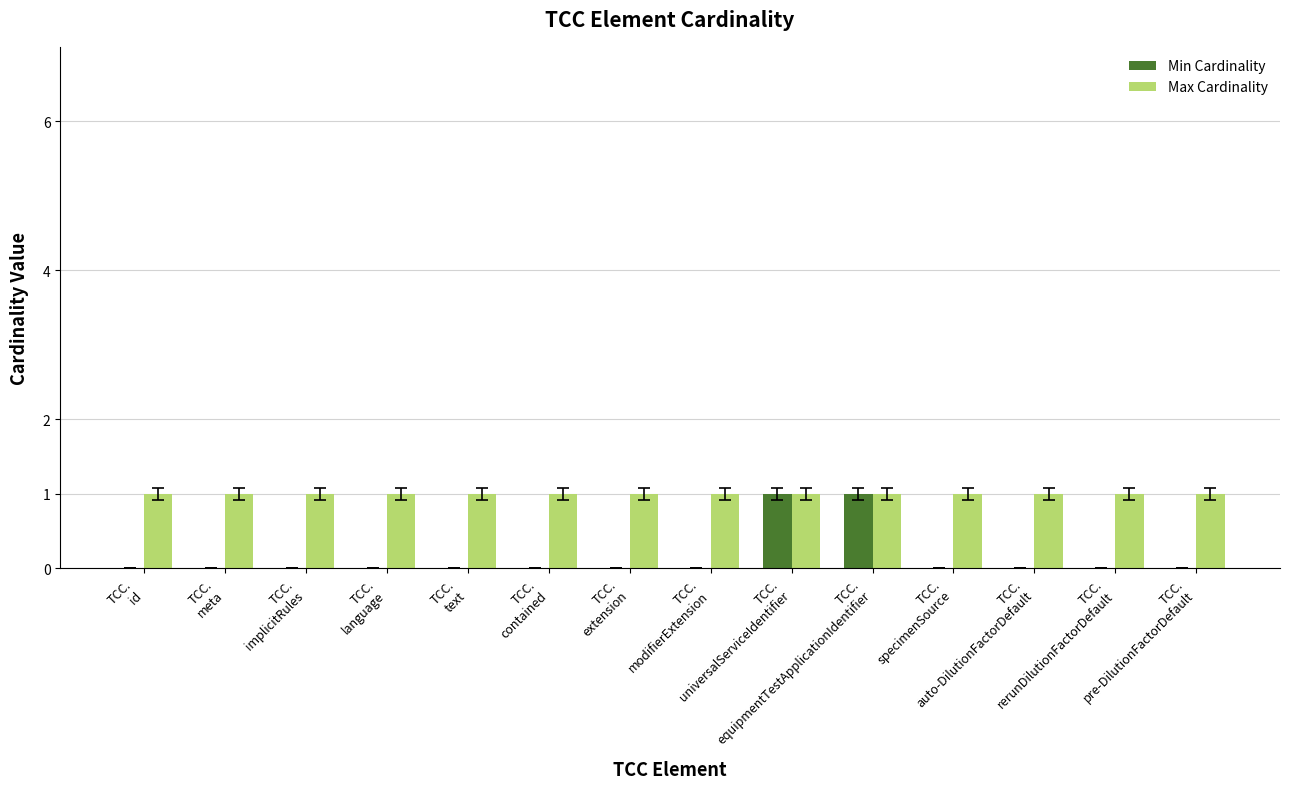

The value of Min Cardinality at TCC.
modifierExtension is 0. True or false?

True